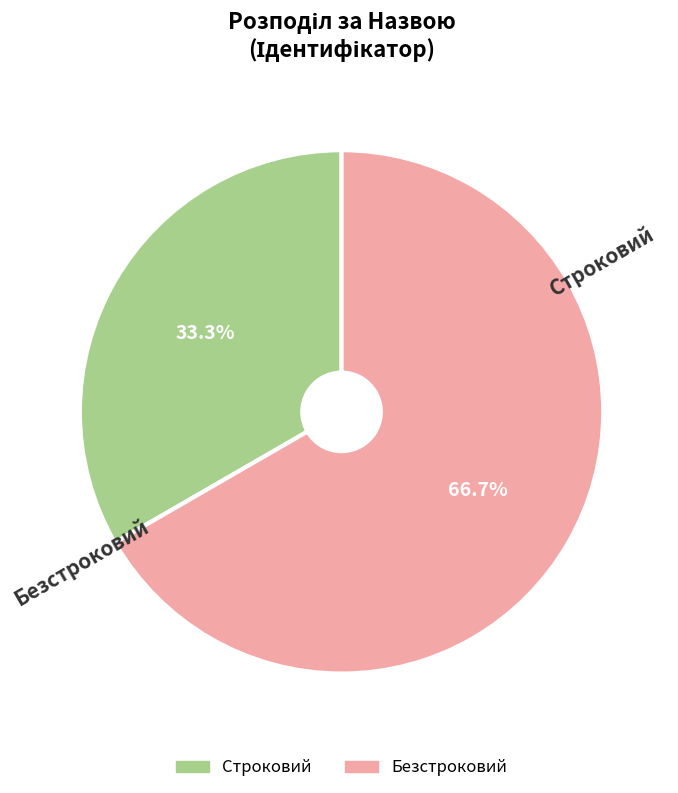

How many slices are in this pie chart?

2